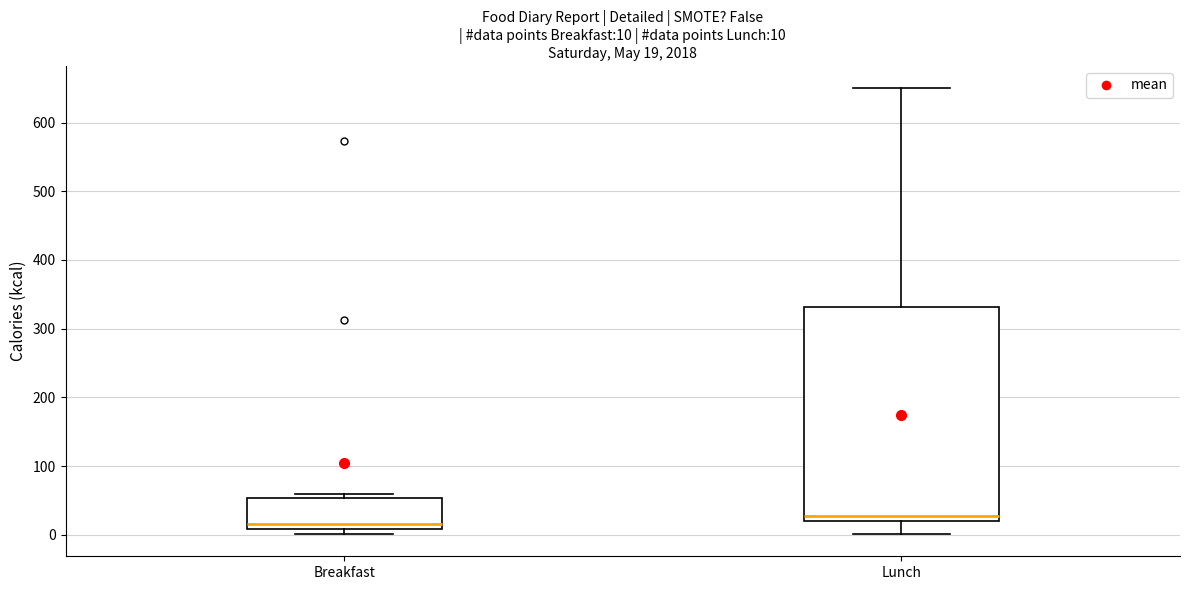

Which box has the highest median line?

Lunch